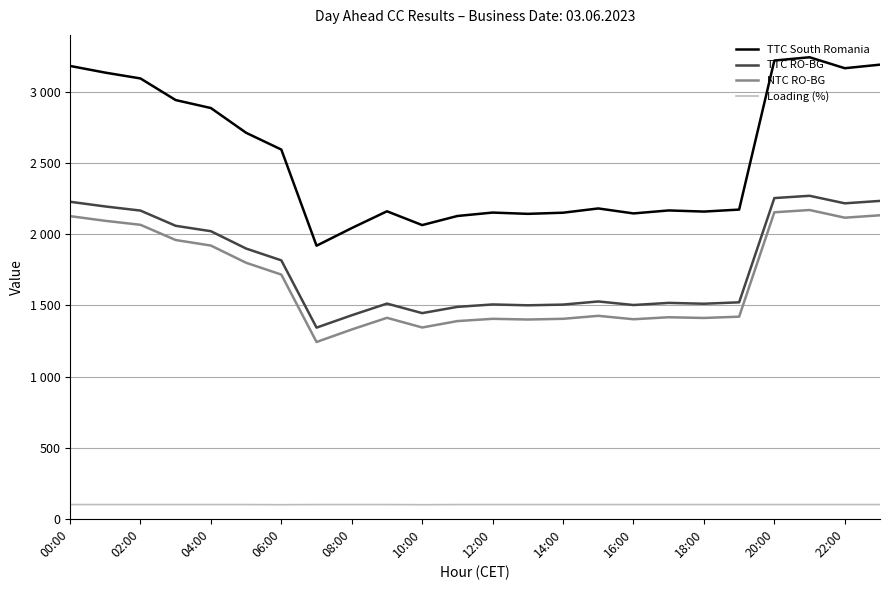

What are all the series names shown in the legend?

TTC South Romania, TTC RO-BG, NTC RO-BG, Loading (%)